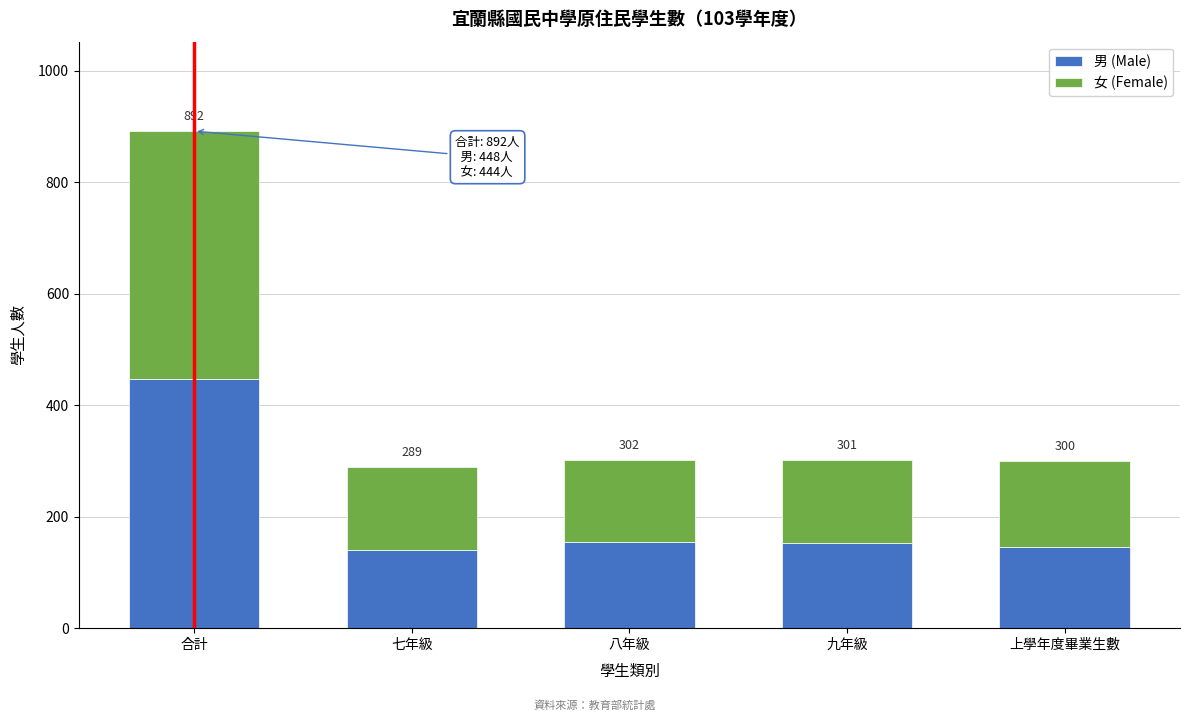

What are all the series names shown in the legend?

男 (Male), 女 (Female)